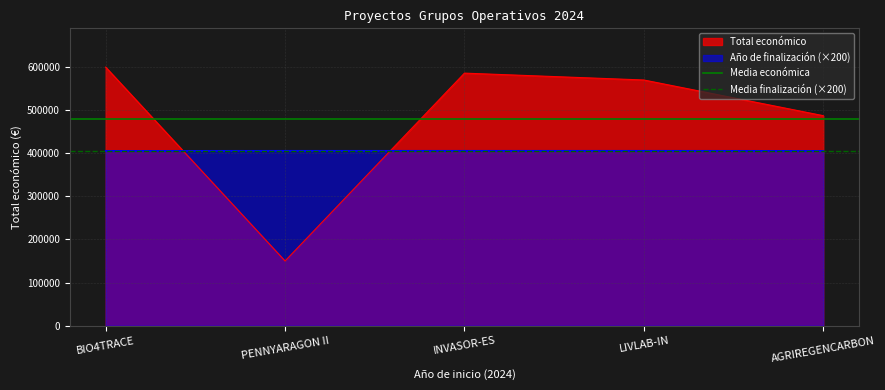

What is the highest value of the Año de finalización (×200) series?

405400